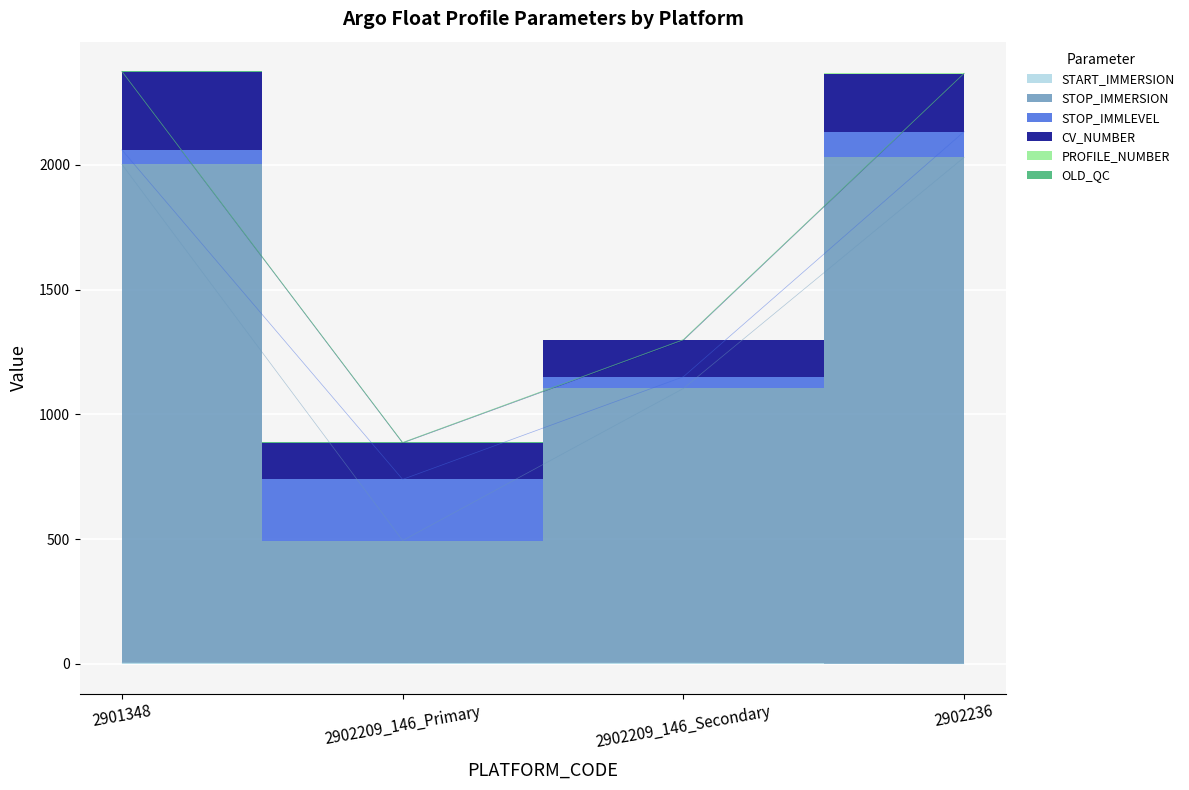

What is the difference between the second highest and second lowest values in the CV_NUMBER series?

86.0